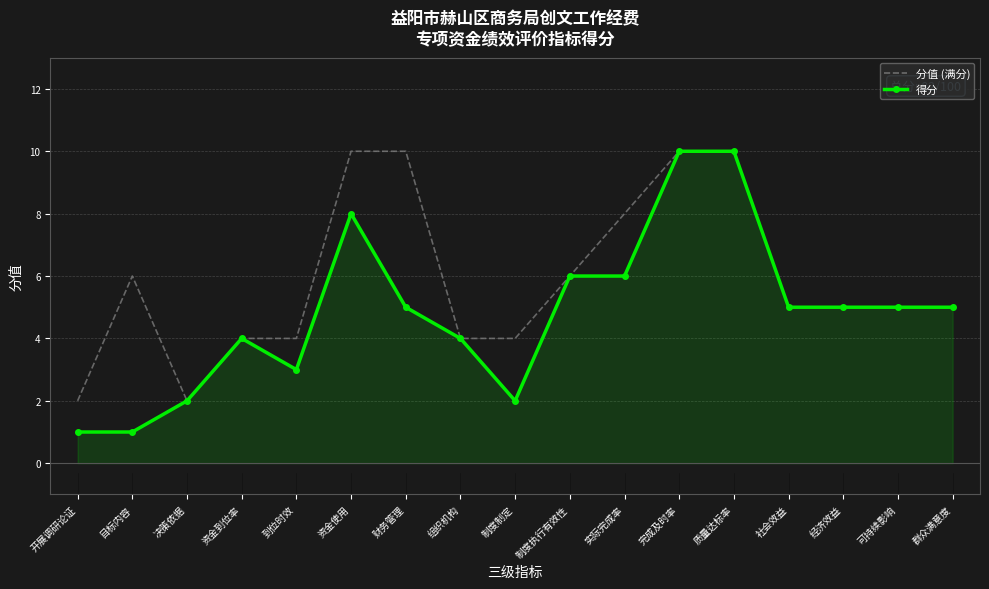

What position from the left is 财务管理?

7